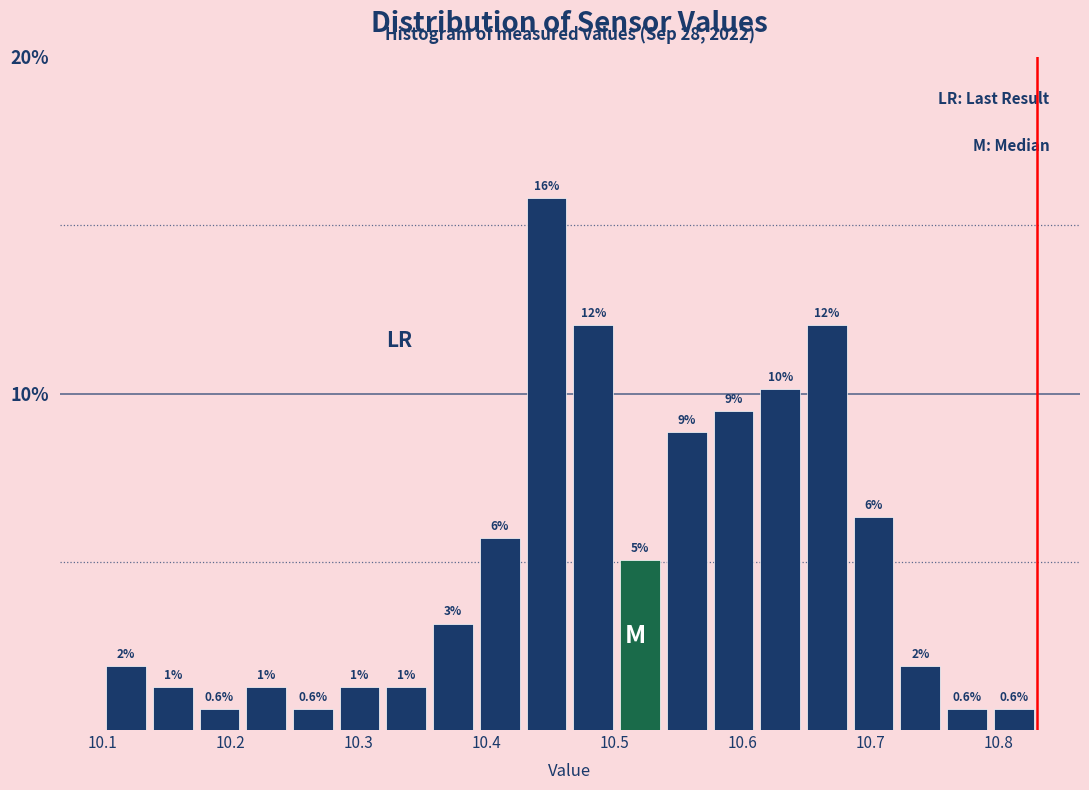

Around what value on the x-axis is the tallest bar? Give the approximate position of its centre, as read against the axis.

10.45